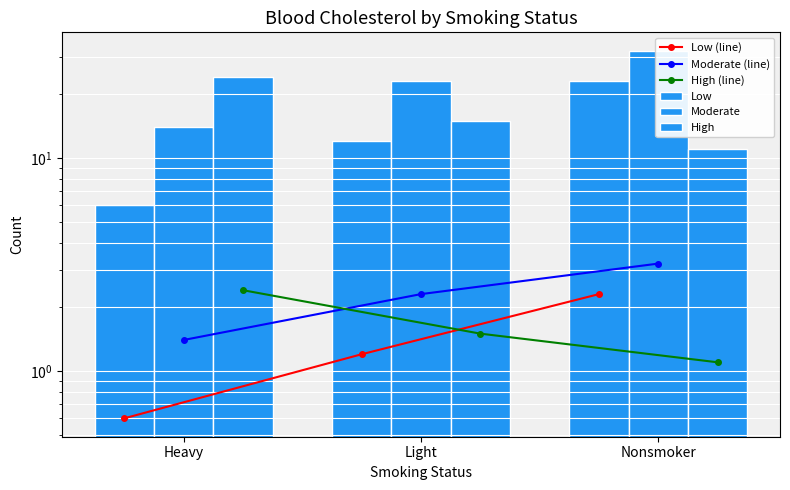

Rank the categories by Moderate (line) value from highest to lowest.

Nonsmoker, Light, Heavy